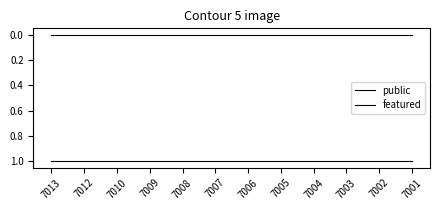

At which label is featured closest to 0?

7013